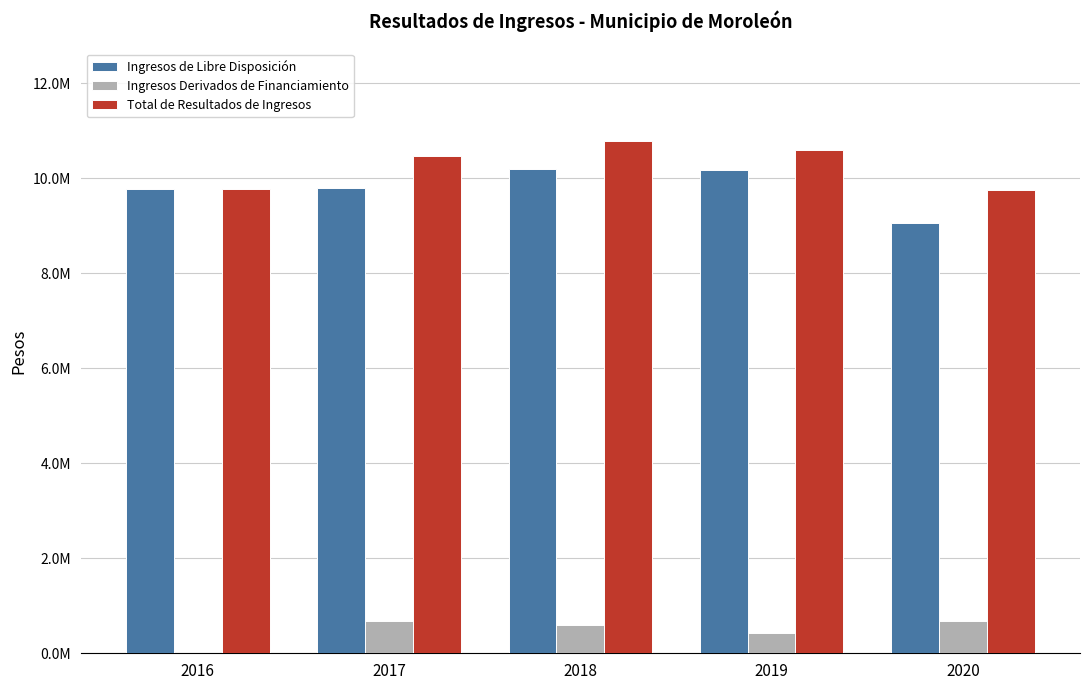

Reading left to right, what are all the values shown in this chart?

Ingresos de Libre Disposición: 9770222.0	9799854.4	10195098.6	10171051.3	9060474.6
Ingresos Derivados de Financiamiento: 0.0	672024.9	591262.7	421347.8	688269.0
Total de Resultados de Ingresos: 9770222.0	10471879.3	10786361.2	10592399.1	9748743.6